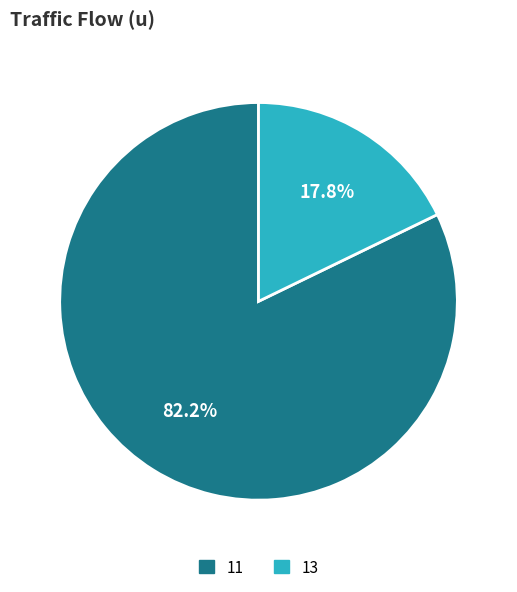

Combined, do 11 and 13 account for over 50%?

Yes